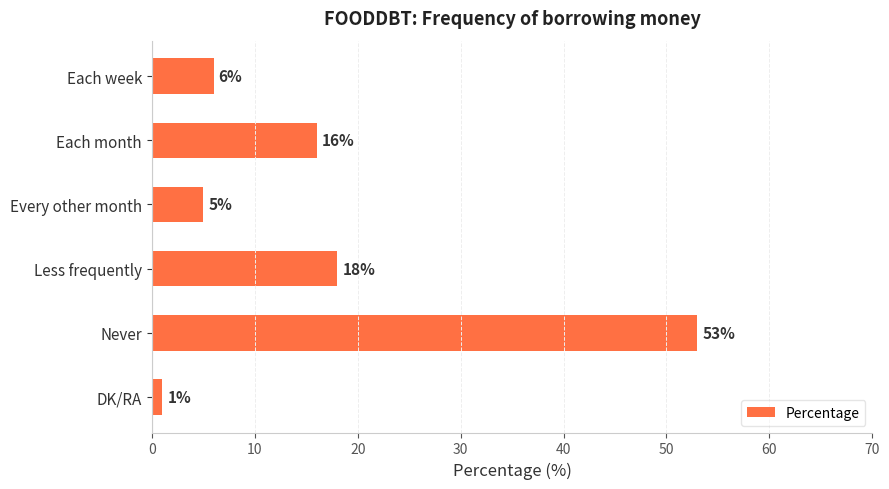

The value at Each week is 9. True or false?

False